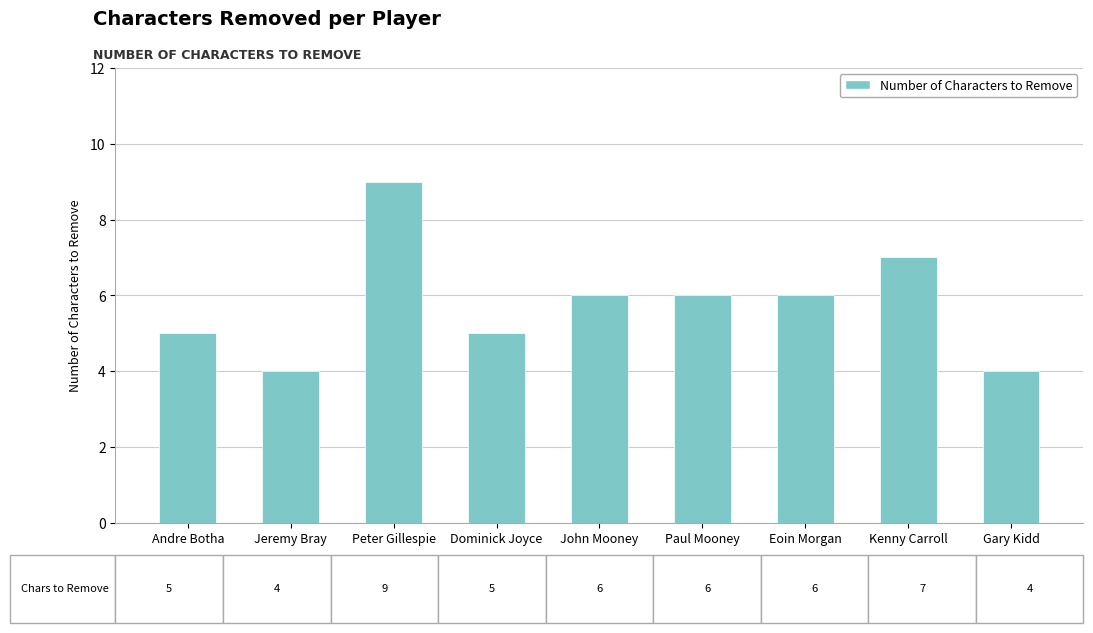

What is the difference between the second highest and minimum values?

3